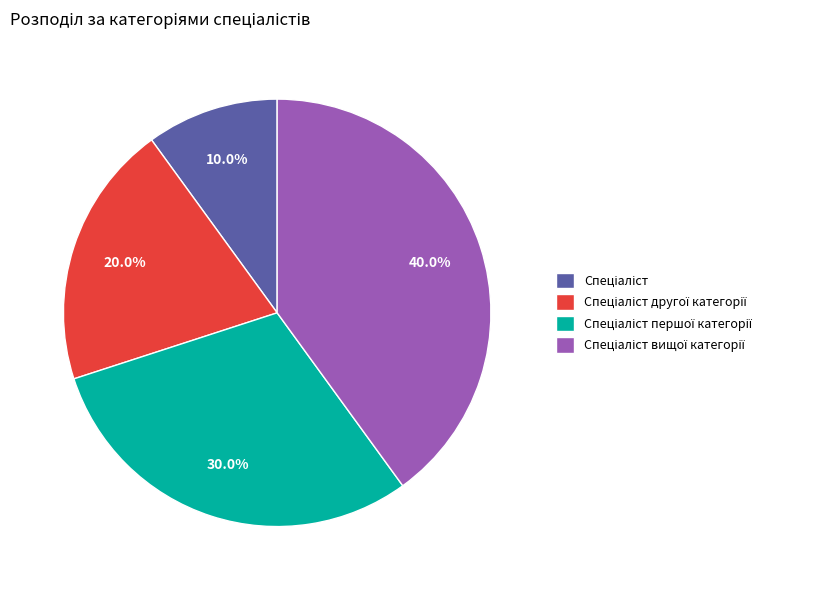

Does any single category account for the majority?

No